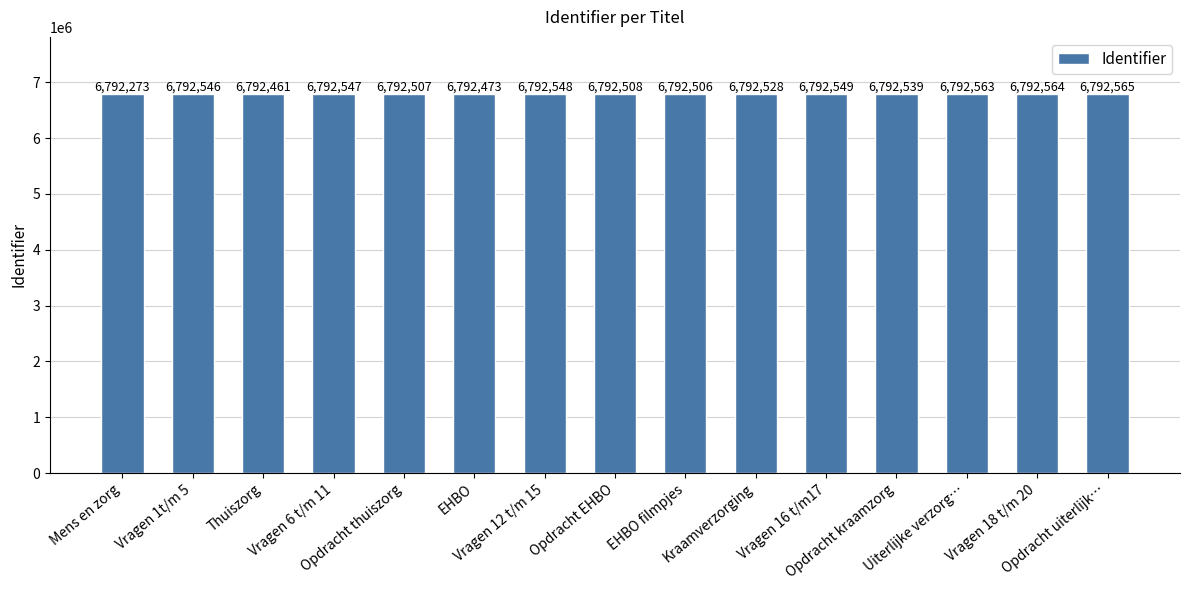

True or false: the data shows 9207313 at Vragen 12 t/m 15.

False